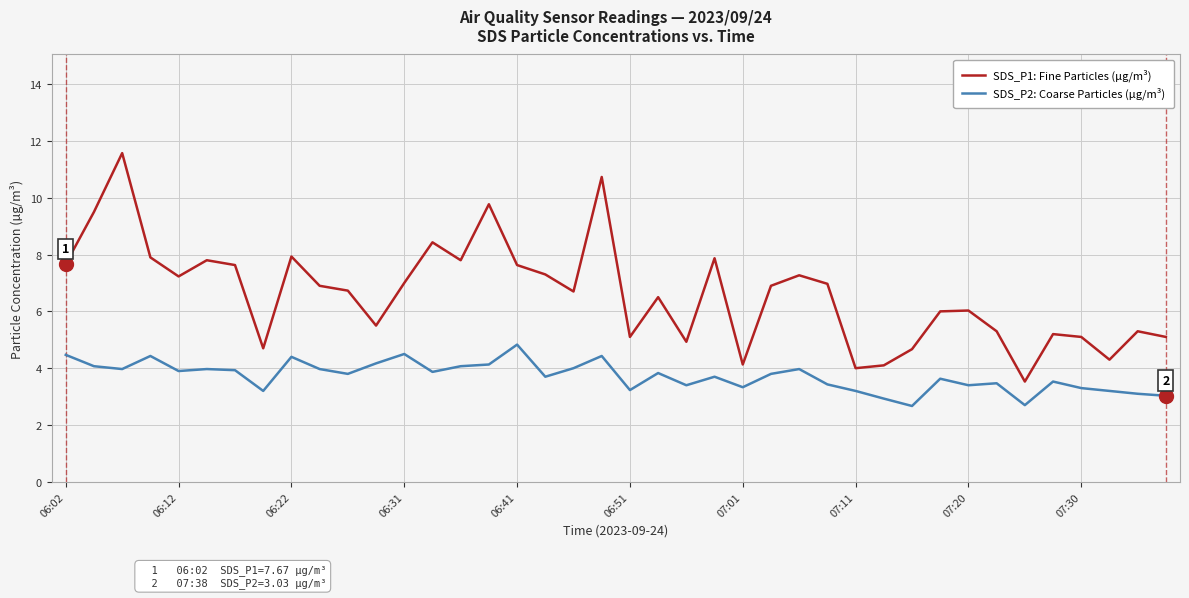

What is the maximum value for SDS_P2: Coarse Particles (µg/m³)?

4.8